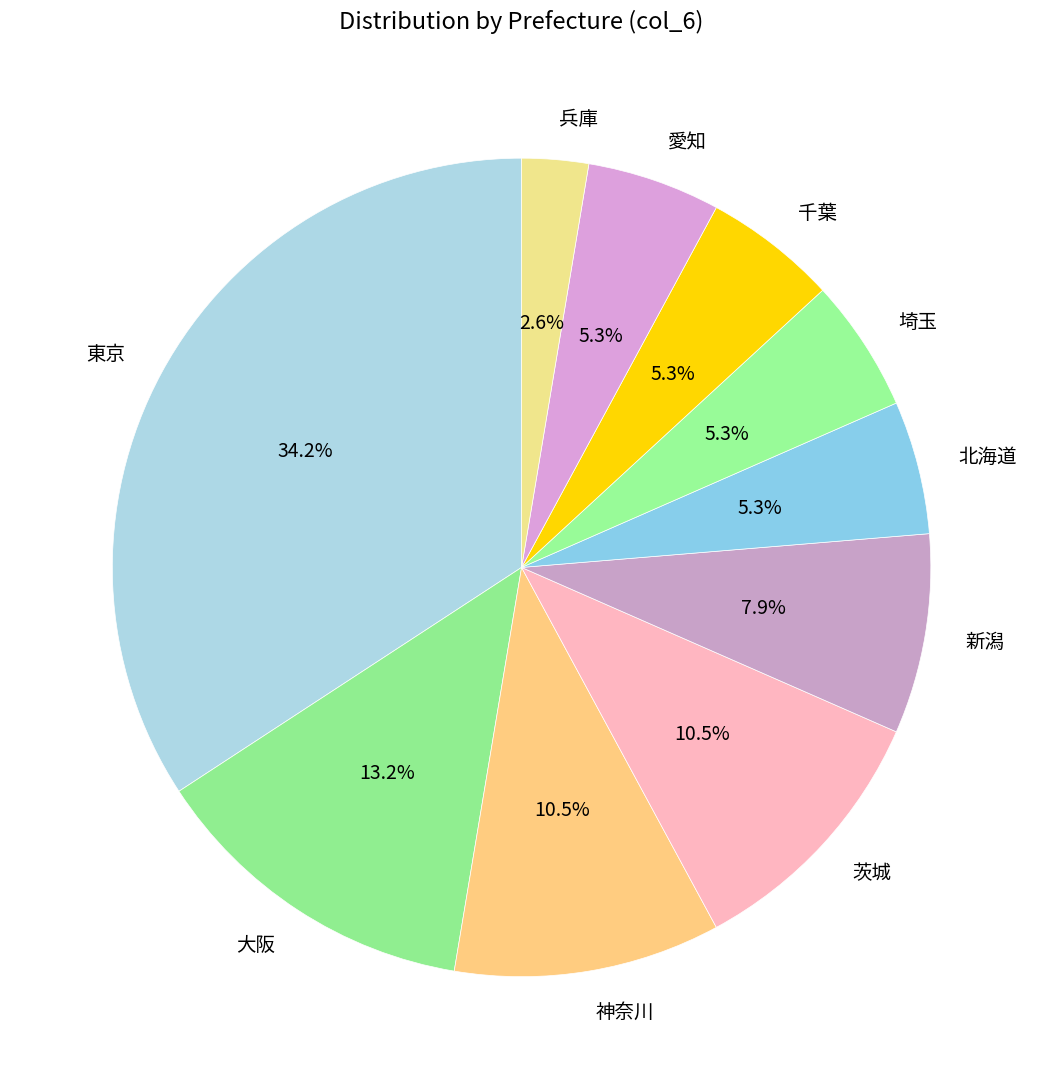

To the nearest percent, what is the average slice percentage?

10%